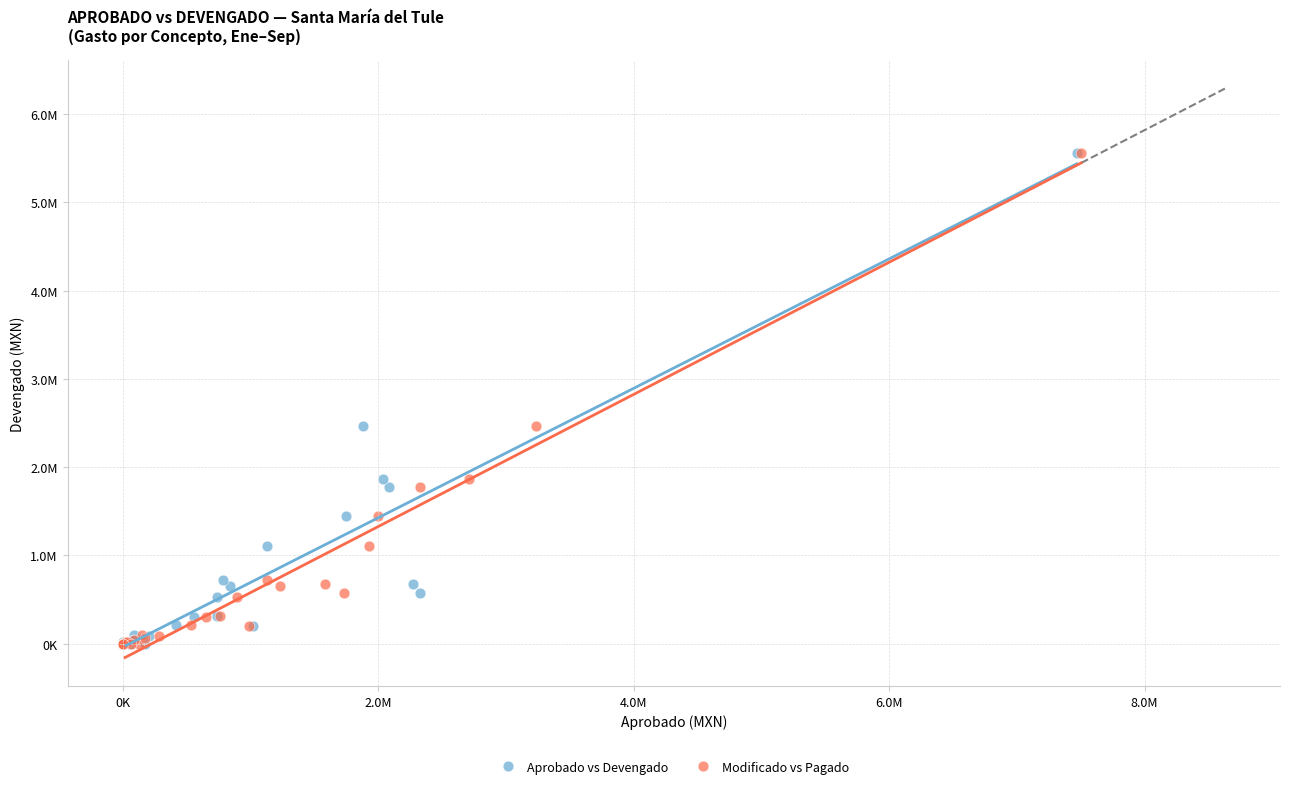

What are all the series names shown in the legend?

Aprobado vs Devengado, Modificado vs Pagado